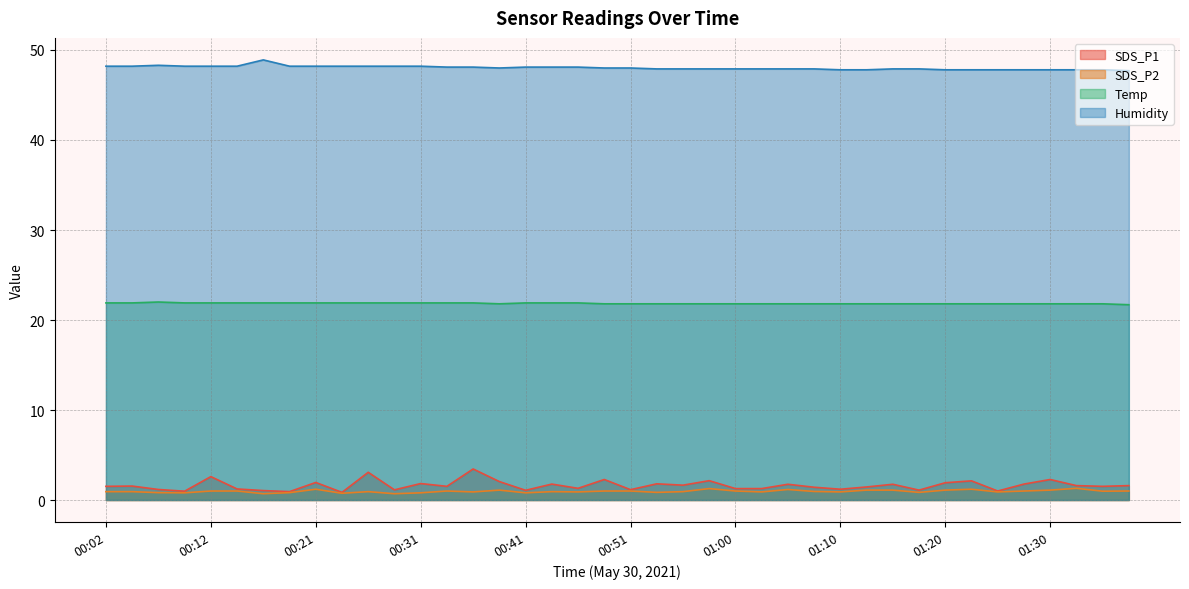

The value of Humidity at 00:12 is 72.9. True or false?

False